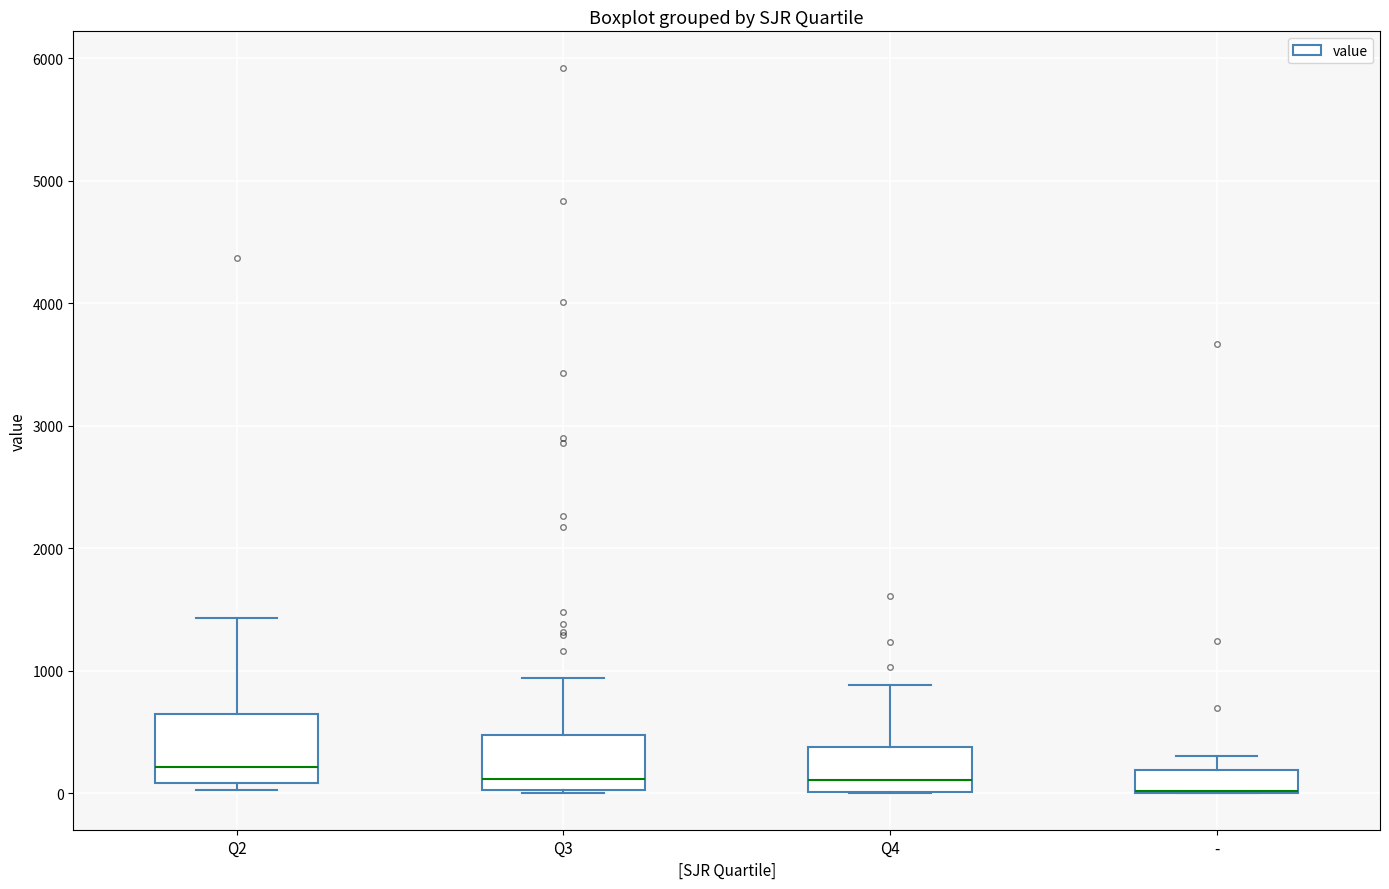

Where is the lower edge of the box for - on the y-axis? The values are not printed on the chart, so give them approximately, as read against the axis.

0